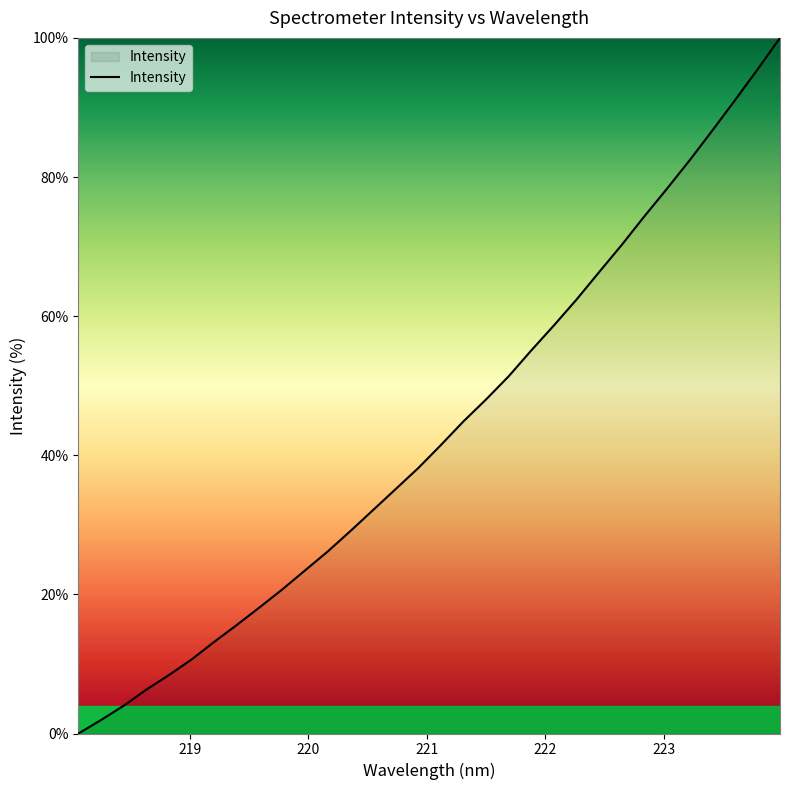

What is the greatest value displayed?

100.0